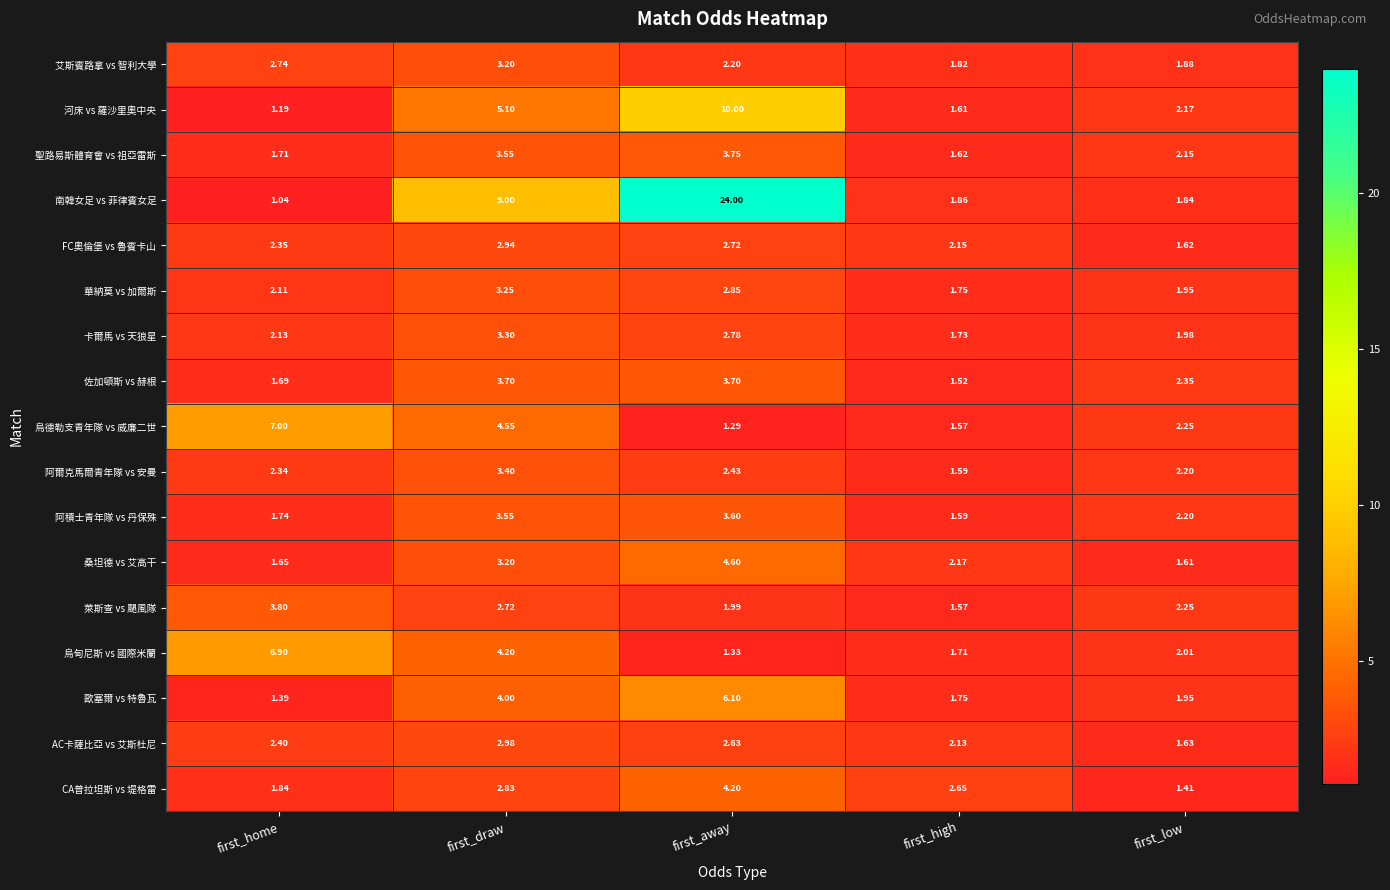

Which series has the widest spread of values?

南韓女足 vs 菲律賓女足